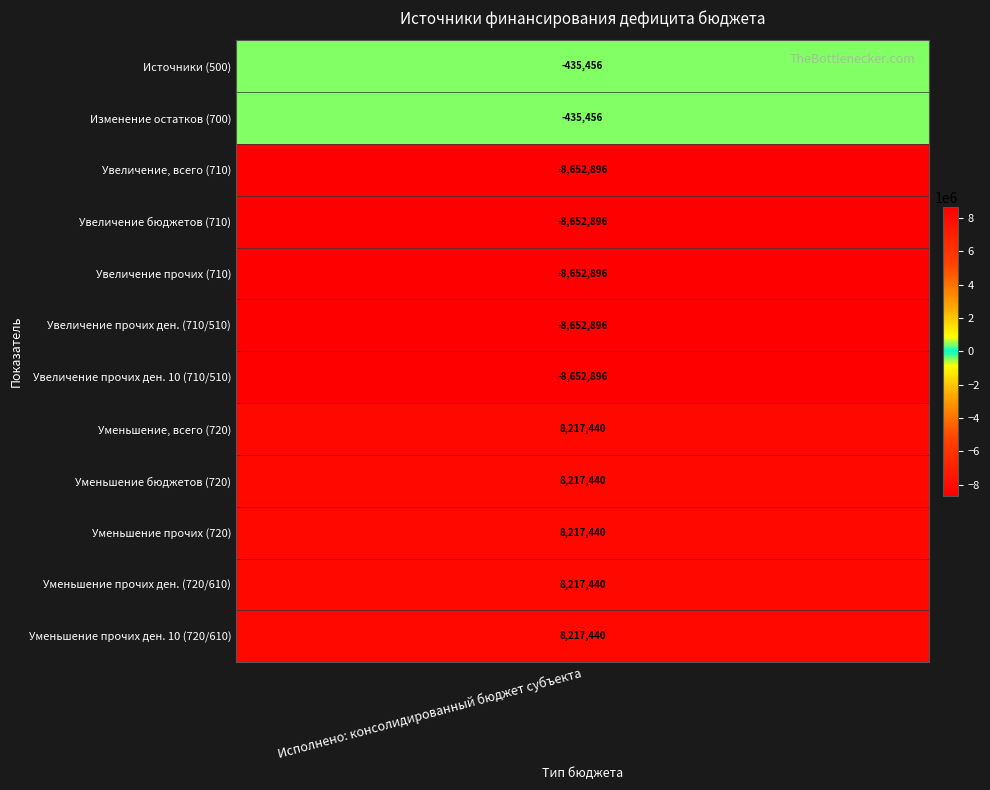

Reading right to left, transcribe all the data shown in this chart.

8217440.5	8217440.5	8217440.5	8217440.5	8217440.5	-8652896.4	-8652896.4	-8652896.4	-8652896.4	-8652896.4	-435455.9	-435455.9